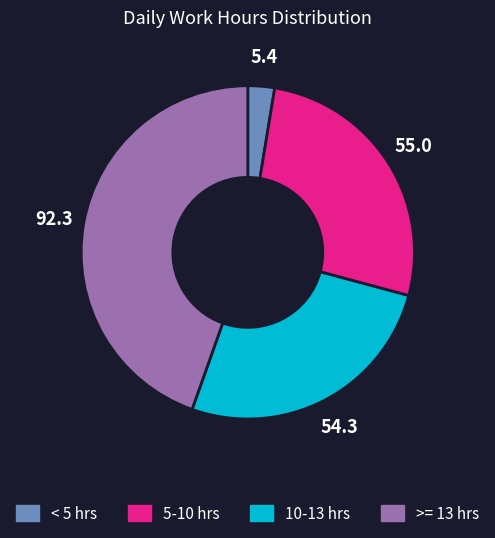

Is there any slice that represents more than half of the pie?

No